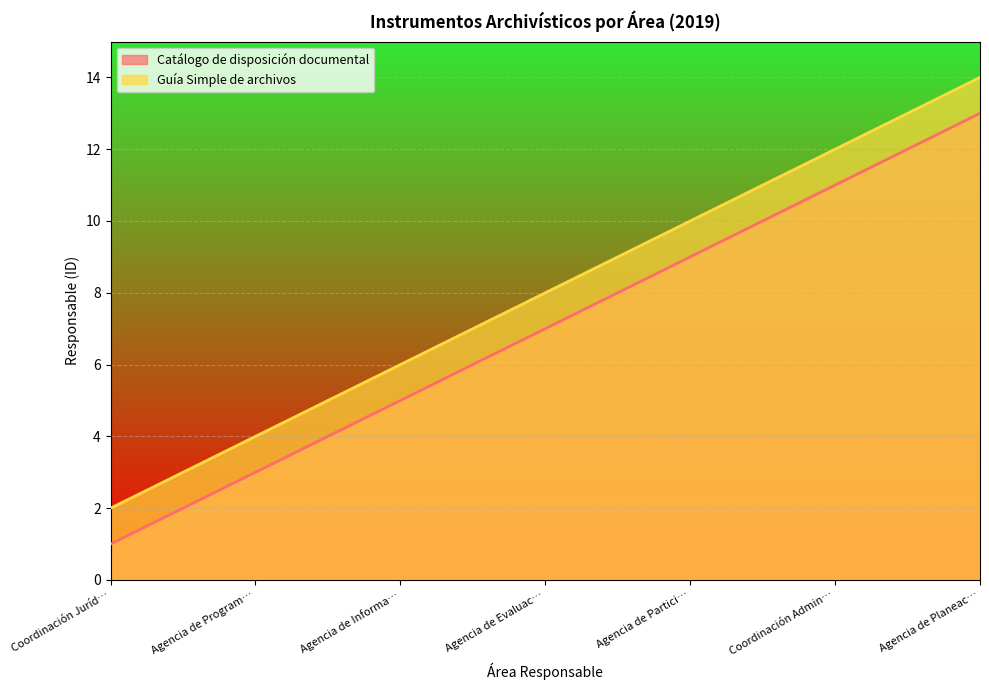

What is the sum of the Guía Simple de archivos values at Agencia de Planeac… and Agencia de Partici…?

24